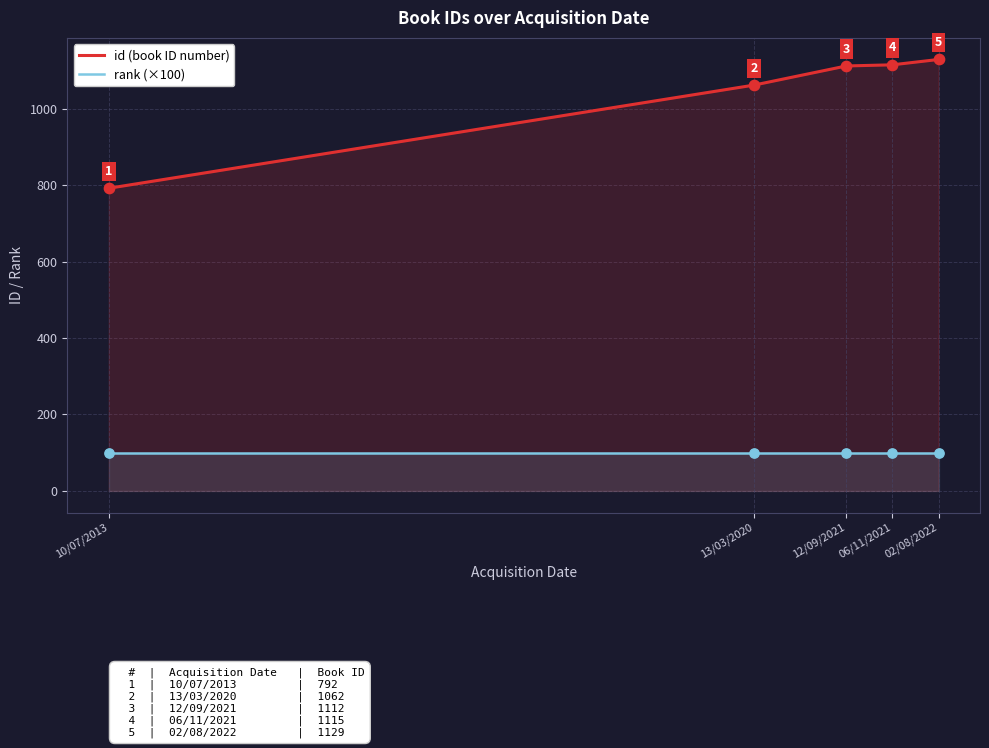

Which series reaches the minimum Y coordinate?

rank (×100)